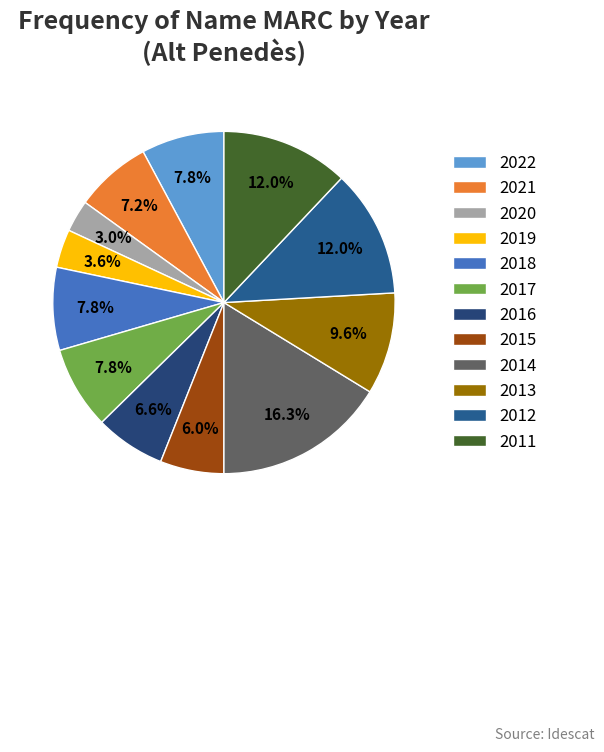

To the nearest percent, what is the difference between the largest and smallest slice percentages?

13%